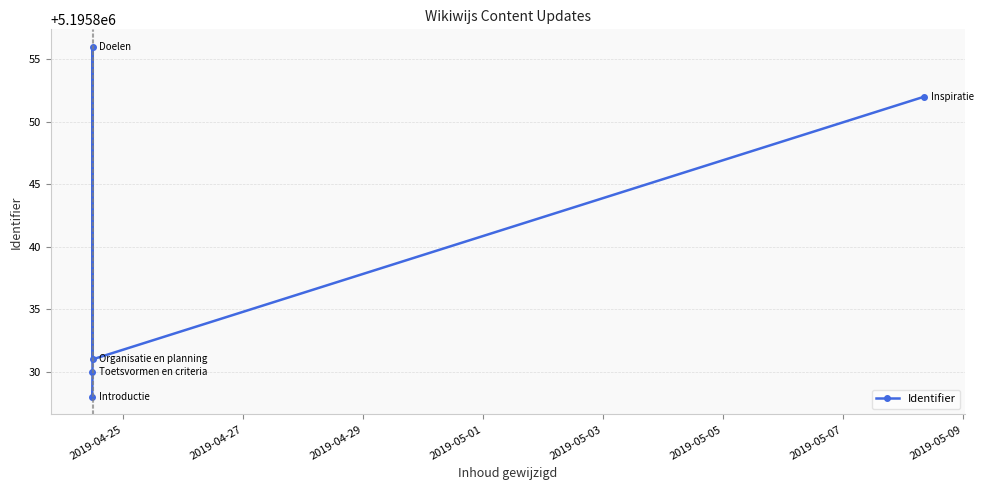

True or false: there are more than 2 points higher than both neighbors.

False